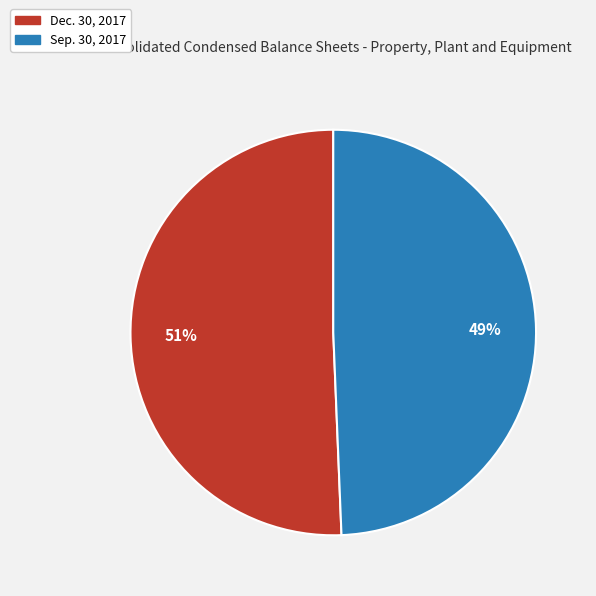

Which slice is the smallest?

Sep. 30, 2017